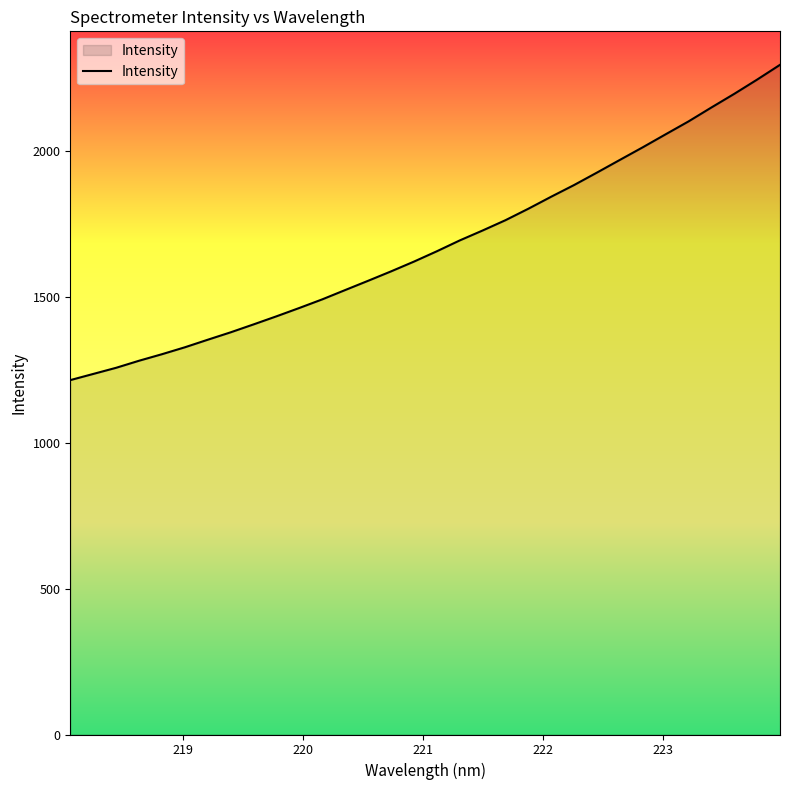

How many lines are shown in the chart?

1